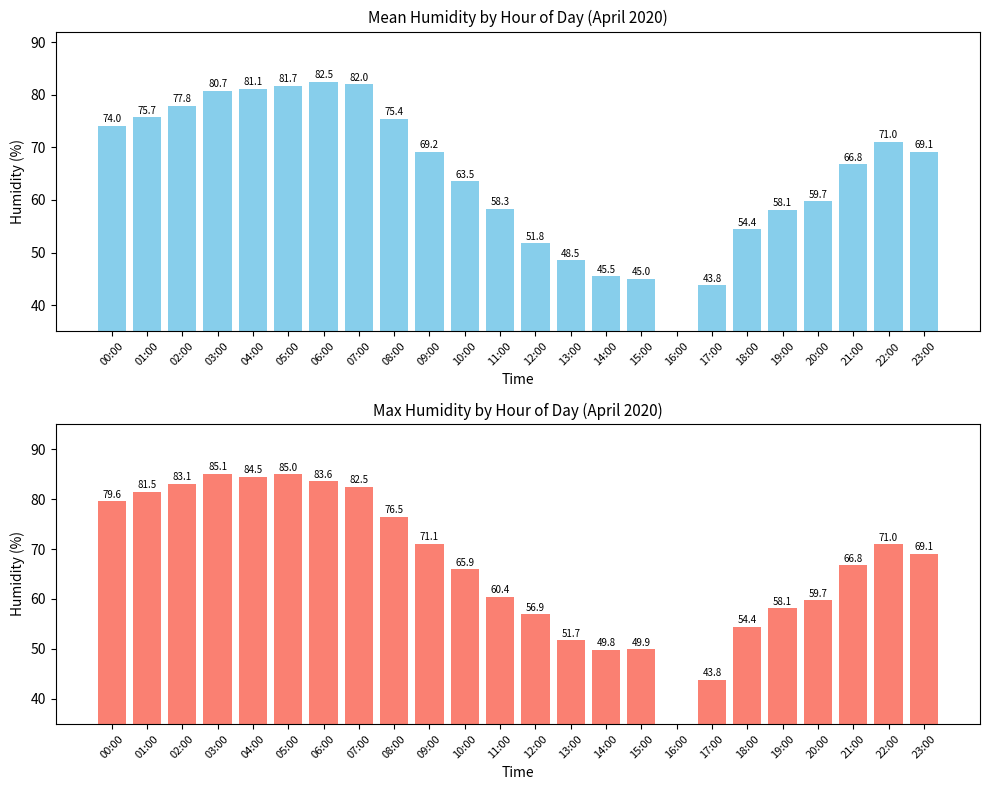

List the labels in order of Max Humidity value, smallest first.

16:00, 17:00, 14:00, 15:00, 13:00, 18:00, 12:00, 19:00, 20:00, 11:00, 10:00, 21:00, 23:00, 22:00, 09:00, 08:00, 00:00, 01:00, 07:00, 02:00, 06:00, 04:00, 05:00, 03:00